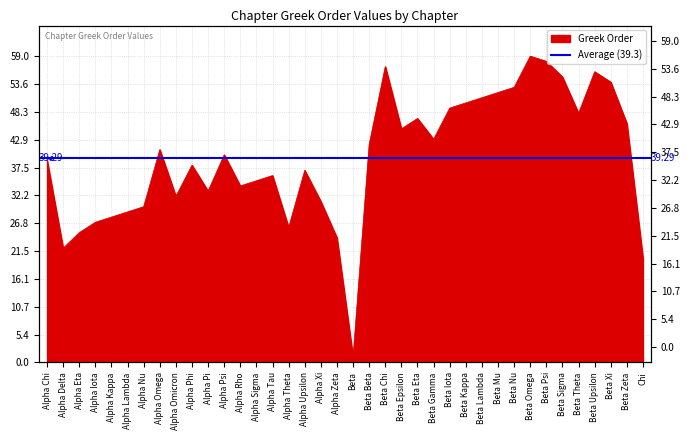

Reading left to right, list all the values displayed in this chart.

Alpha Chi=39	Alpha Delta=22	Alpha Eta=25	Alpha Iota=27	Alpha Kappa=28	Alpha Lambda=29	Alpha Nu=30	Alpha Omega=41	Alpha Omicron=32	Alpha Phi=38	Alpha Pi=33	Alpha Psi=40	Alpha Rho=34	Alpha Sigma=35	Alpha Tau=36	Alpha Theta=26	Alpha Upsilon=37	Alpha Xi=31	Alpha Zeta=24	Beta=1	Beta Beta=42	Beta Chi=57	Beta Epsilon=45	Beta Eta=47	Beta Gamma=43	Beta Iota=49	Beta Kappa=50	Beta Lambda=51	Beta Mu=52	Beta Nu=53	Beta Omega=59	Beta Psi=58	Beta Sigma=55	Beta Theta=48	Beta Upsilon=56	Beta Xi=54	Beta Zeta=46	Chi=20